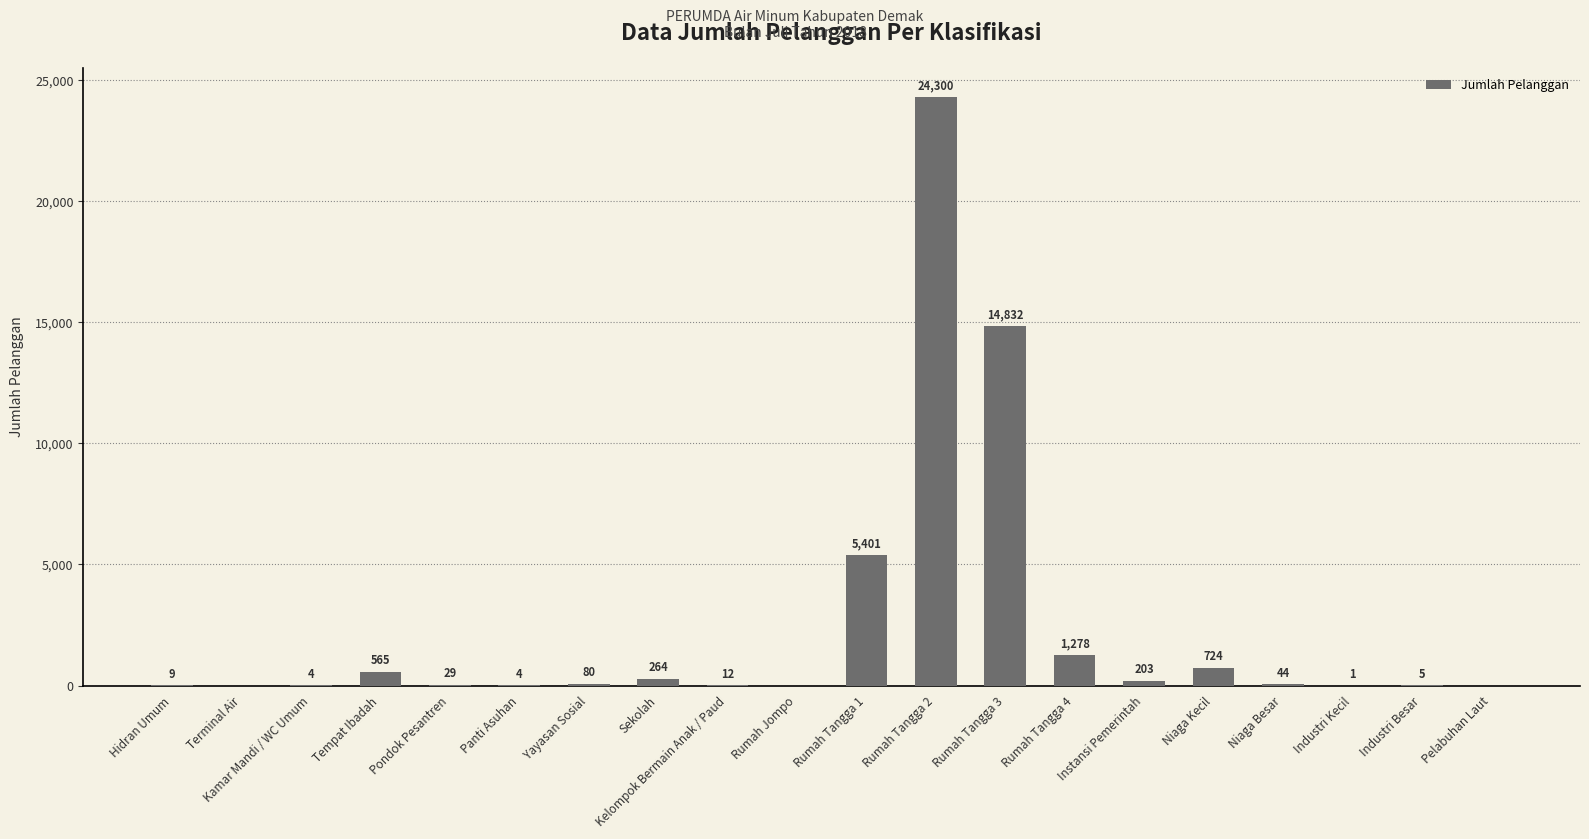

What is the difference between the values at Niaga Kecil and Rumah Jompo?

724